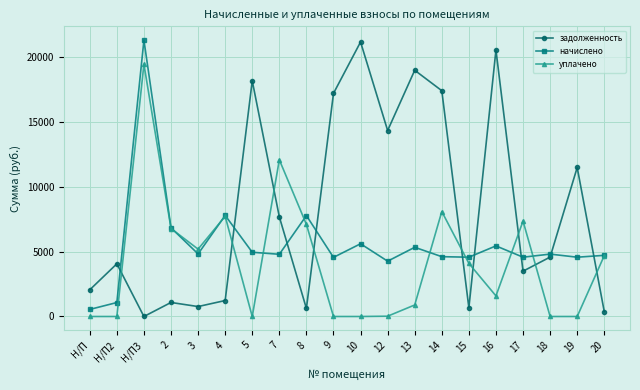

Rank the series at Н/П from highest to lowest value.

задолженность, начислено, уплачено